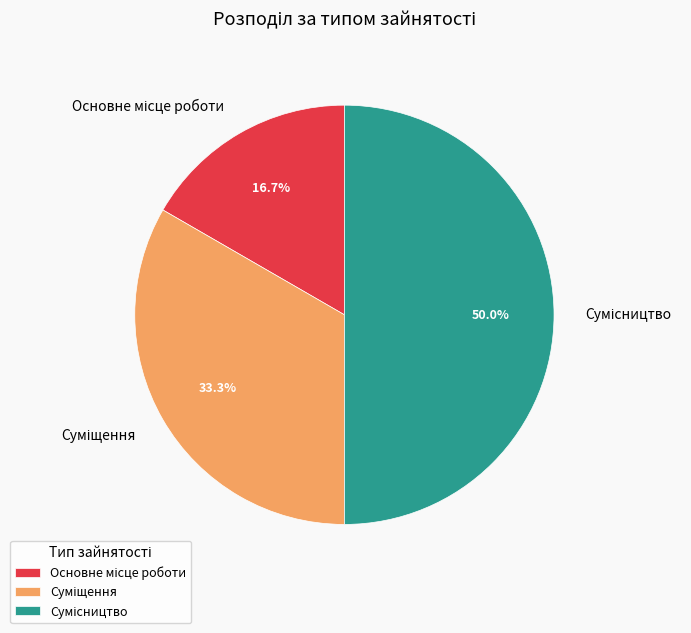

What is the ratio of the value at Основне місце роботи to the value at Суміщення?

0.5